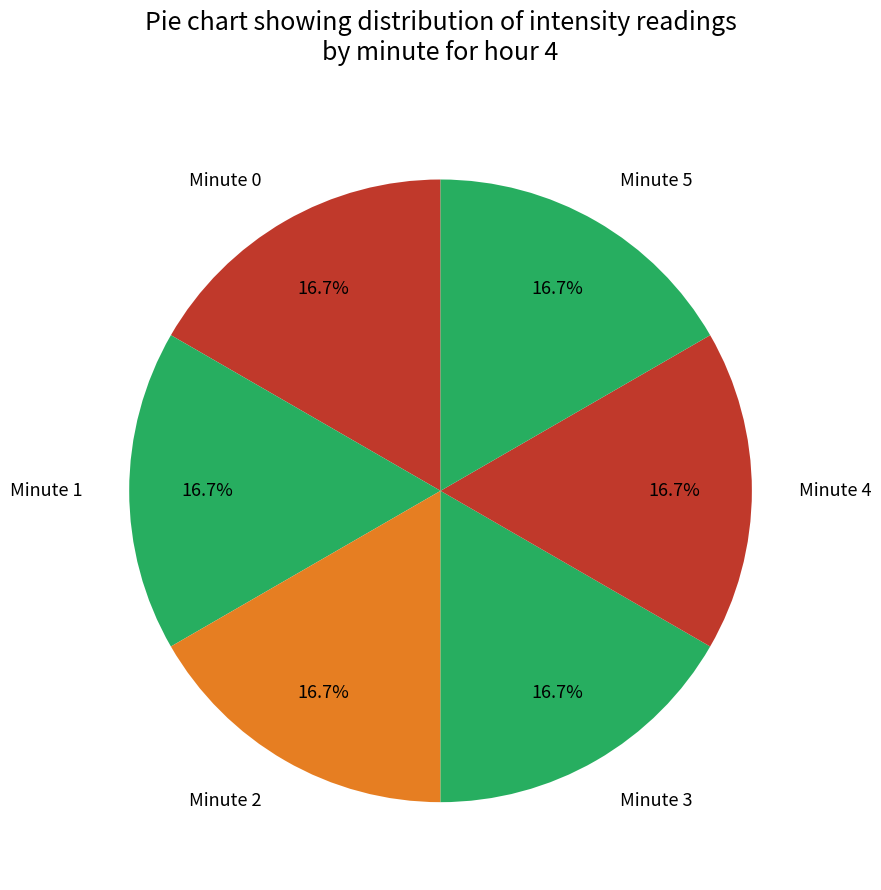

Is there any slice that represents more than half of the pie?

No